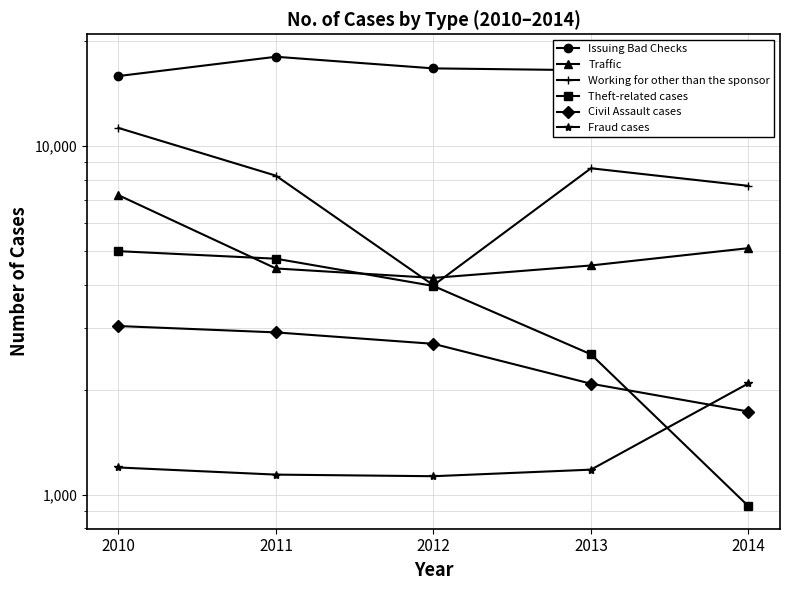

Where is the first local maximum for Working for other than the sponsor?

2013